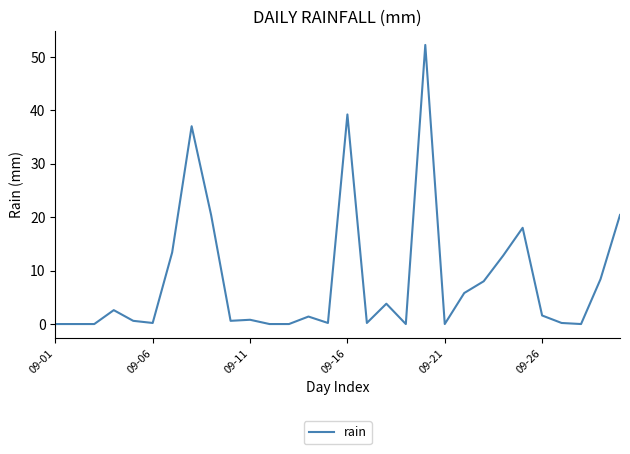

True or false: there are more than 0 points higher than both neighbors.

True